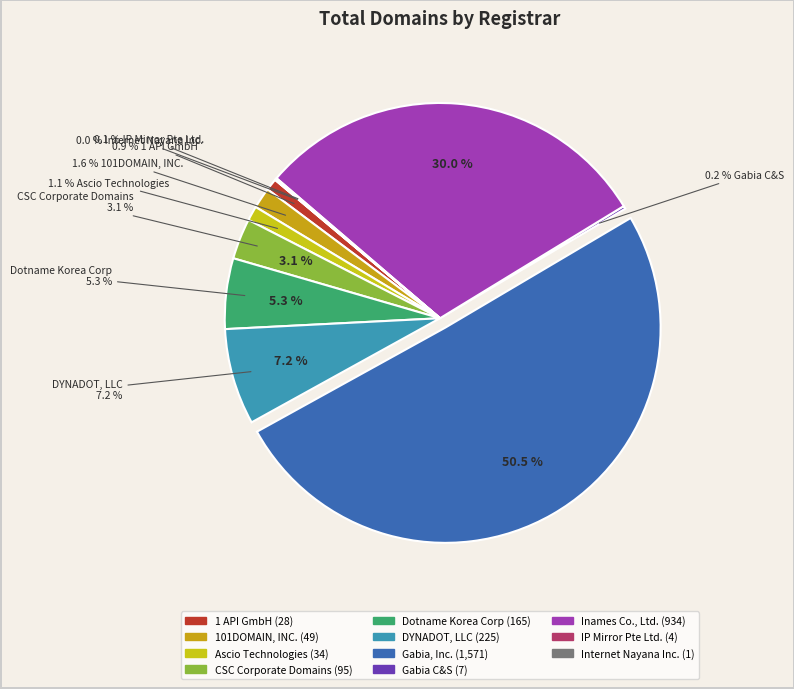

Is there any slice that represents more than half of the pie?

Yes